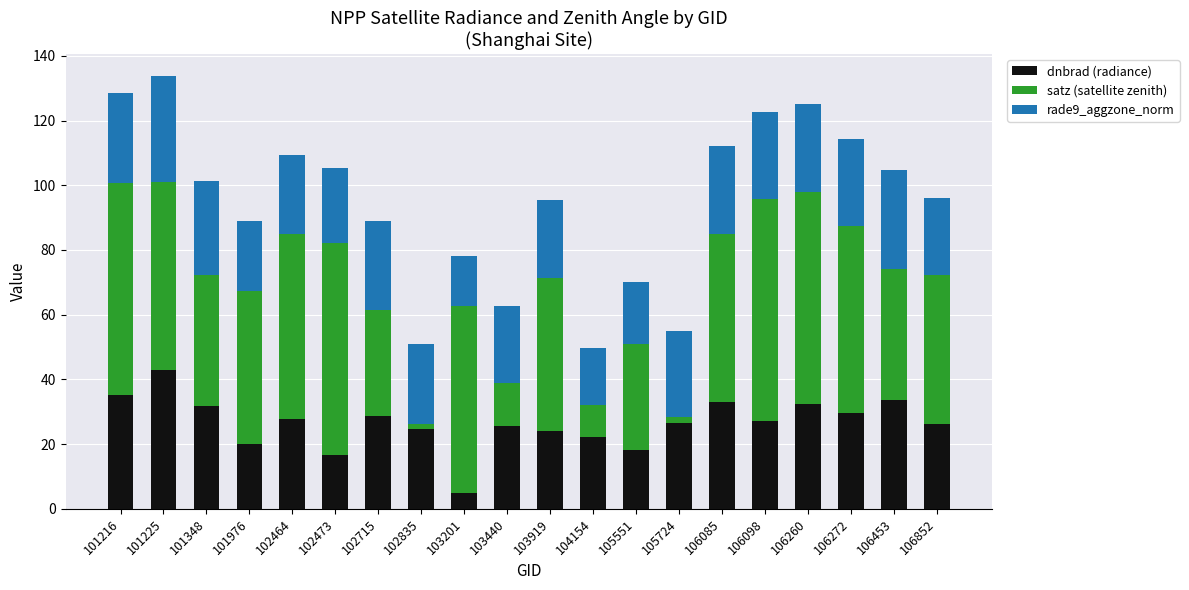

What is the sum of all dnbrad (radiance) values?

531.7